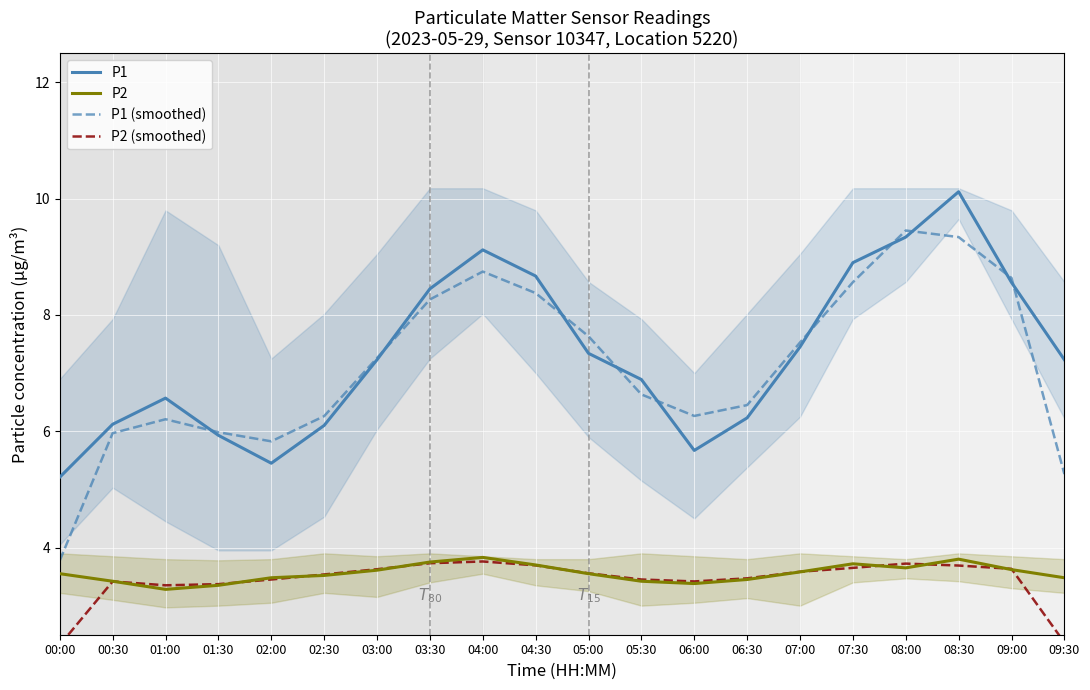

Which label corresponds to the largest value in the chart?

08:30